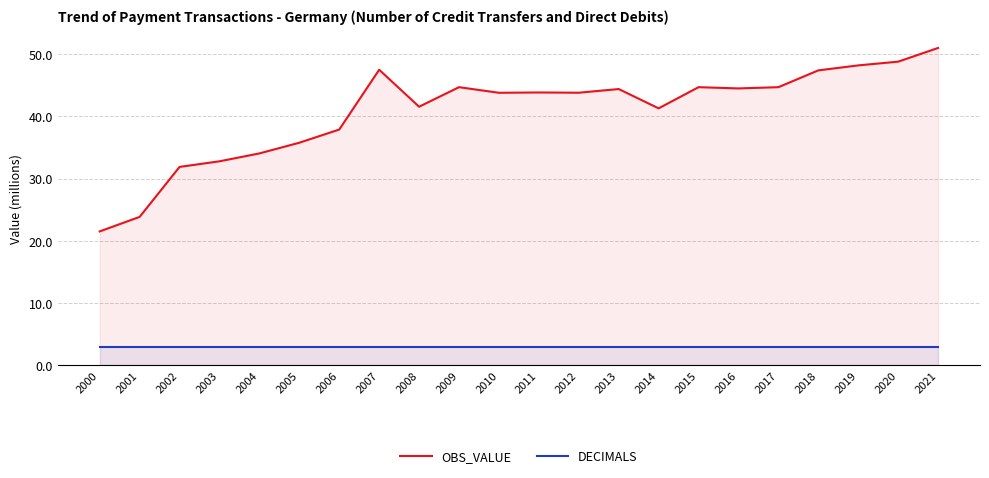

What is the spread (max minus min) of values at 2011?

40.9